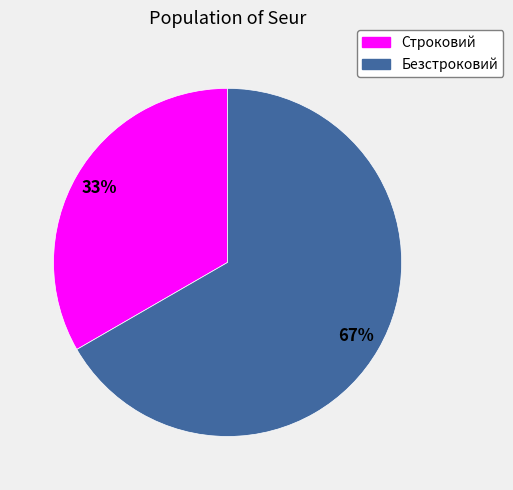

How many segments does this pie chart have?

2